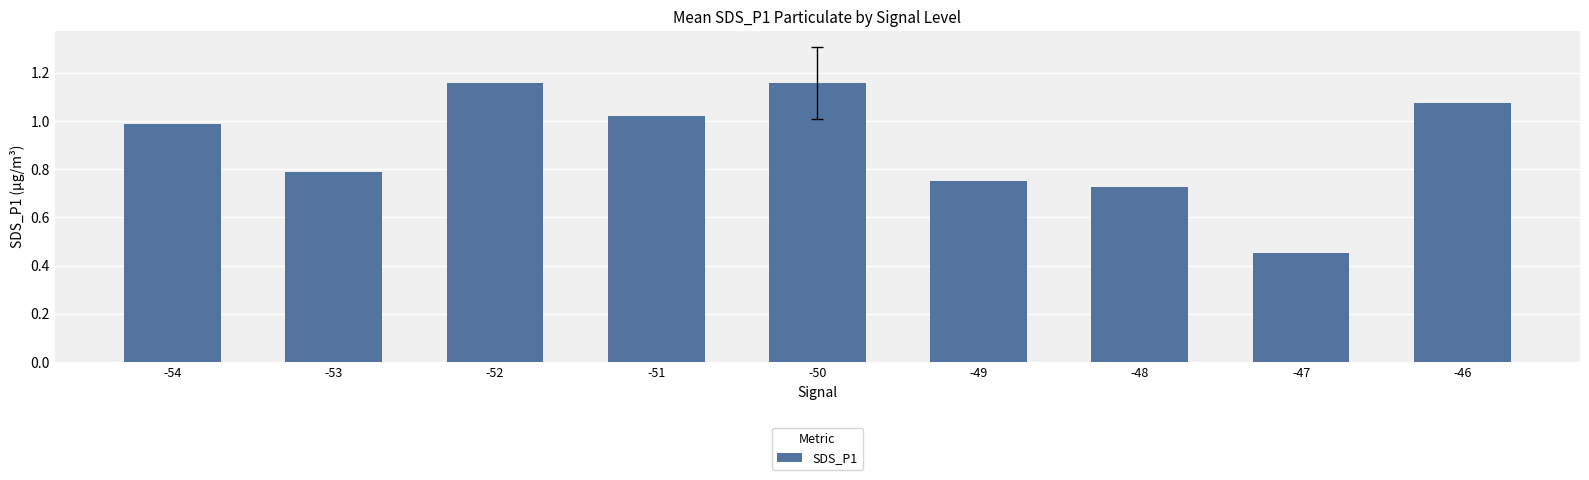

What is the change in value from -54 to -48?

-0.3